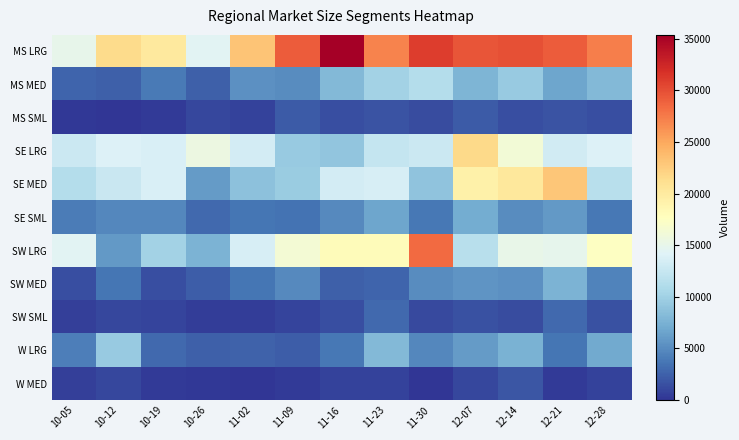

Reading left to right, list all the values displayed in this chart.

MS LRG: 10-05=15030	10-12=21543	10-19=20081	10-26=14438	11-02=23152	11-09=29214	11-16=35364	11-23=27000	11-30=30991	12-07=29650	12-14=29943	12-21=29284	12-28=27259
MS MED: 10-05=2628	10-12=2408	10-19=3940	10-26=2458	11-02=5298	11-09=4998	11-16=8059	11-23=10151	11-30=11194	12-07=7796	12-14=9472	12-21=6660	12-28=8047
MS SML: 10-05=215	10-12=0	10-19=394	10-26=1041	11-02=709	11-09=2164	11-16=1405	11-23=1713	11-30=1339	12-07=2086	12-14=1423	12-21=1773	12-28=1496
SE LRG: 10-05=12717	10-12=13972	10-19=13766	10-26=15555	11-02=13291	11-09=9424	11-16=9020	11-23=12307	11-30=12827	12-07=21673	12-14=16199	12-21=13241	12-28=14047
SE MED: 10-05=11222	10-12=12583	10-19=13790	10-26=6004	11-02=8799	11-09=9640	11-16=13288	11-23=13556	11-30=8930	12-07=19236	12-14=20287	12-21=23047	12-28=11564
SE SML: 10-05=4120	10-12=4763	10-19=4706	10-26=3027	11-02=3649	11-09=3538	11-16=4953	11-23=6643	11-30=3813	12-07=7115	12-14=5053	12-21=5856	12-28=3784
SW LRG: 10-05=14465	10-12=5885	10-19=10112	10-26=7674	11-02=13584	11-09=16334	11-16=18012	11-23=17995	11-30=28375	12-07=11496	12-14=15186	12-21=14796	12-28=17538
SW MED: 10-05=1433	10-12=3651	10-19=1512	10-26=2225	11-02=3695	11-09=4914	11-16=2365	11-23=2699	11-30=5030	12-07=5663	12-14=5292	12-21=7729	12-28=4424
SW SML: 10-05=569	10-12=1014	10-19=844	10-26=535	11-02=492	11-09=860	11-16=1425	11-23=2917	11-30=1227	12-07=1598	12-14=1320	12-21=2989	12-28=1589
W LRG: 10-05=4243	10-12=9407	10-19=2980	10-26=2470	11-02=2520	11-09=2310	11-16=3762	11-23=8090	11-30=4761	12-07=6031	12-14=7563	12-21=3665	12-28=6959
W MED: 10-05=553	10-12=1100	10-19=350	10-26=176	11-02=88	11-09=396	11-16=702	11-23=699	11-30=88	12-07=1014	12-14=1909	12-21=353	12-28=764